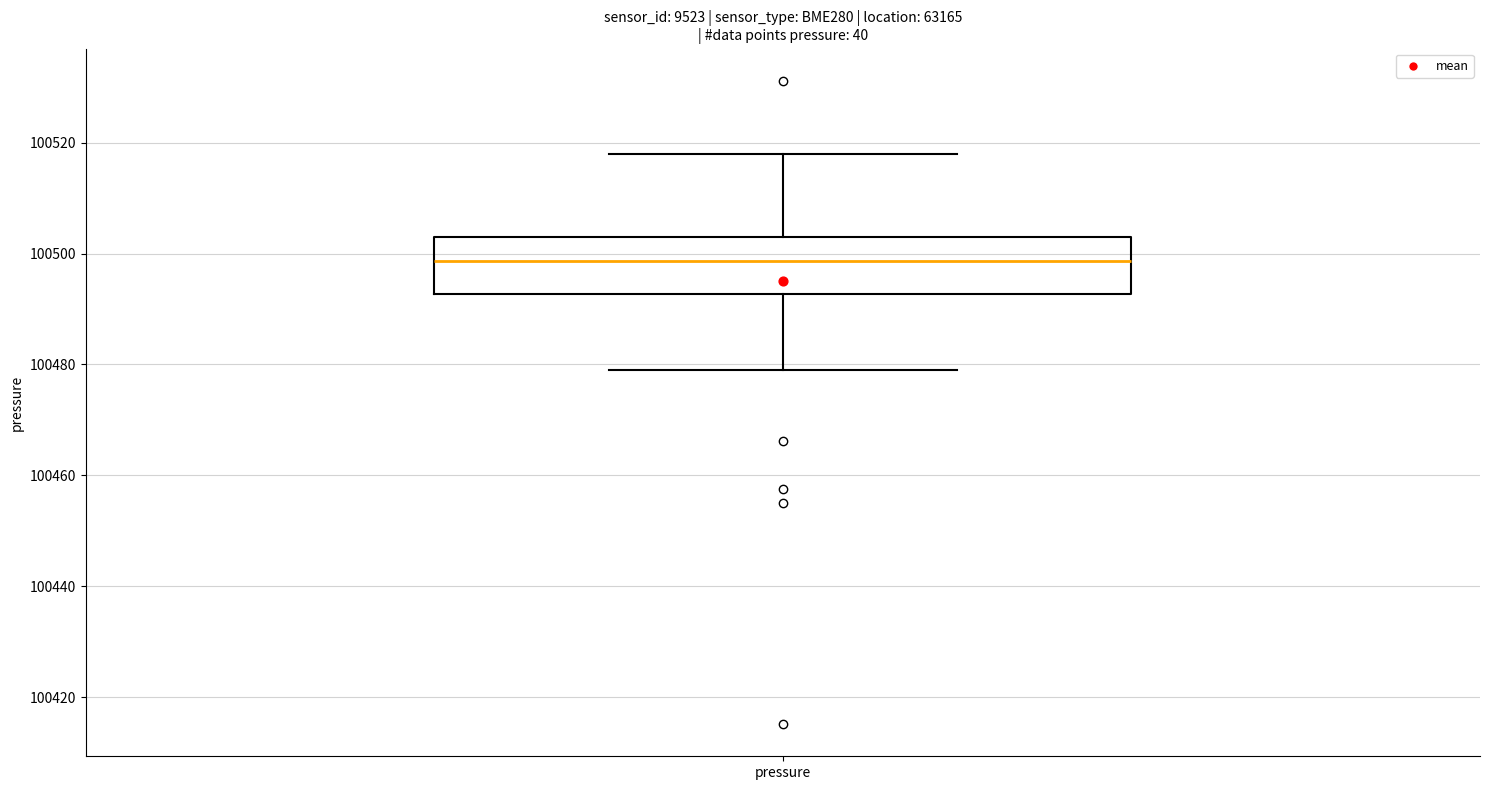

Read this box plot against the y-axis: the position of the median line, the range covered by the box, and the ends of both whiskers. The values are not printed on the chart, so give them approximately, as read against the axis.

median 100498, box 100492 to 100502, whiskers 100478 to 100518